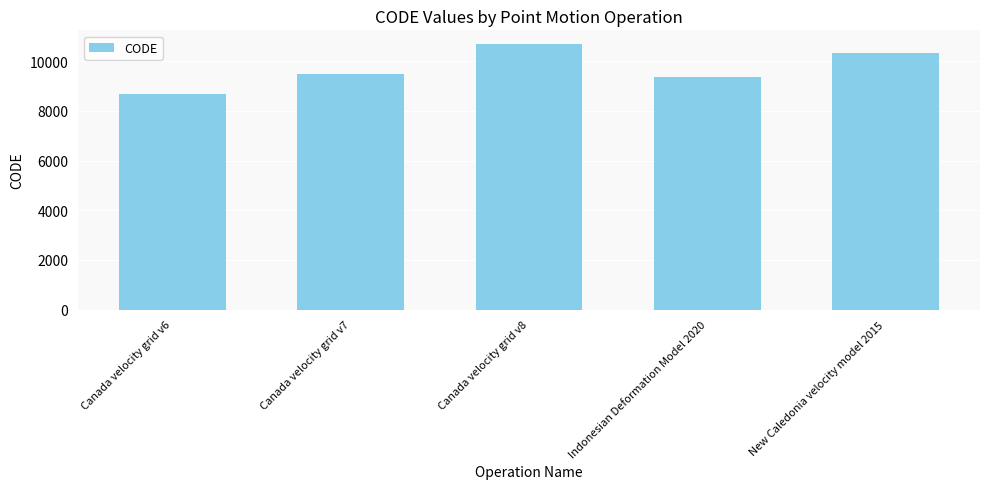

The value at New Caledonia velocity model 2015 is 5138. True or false?

False